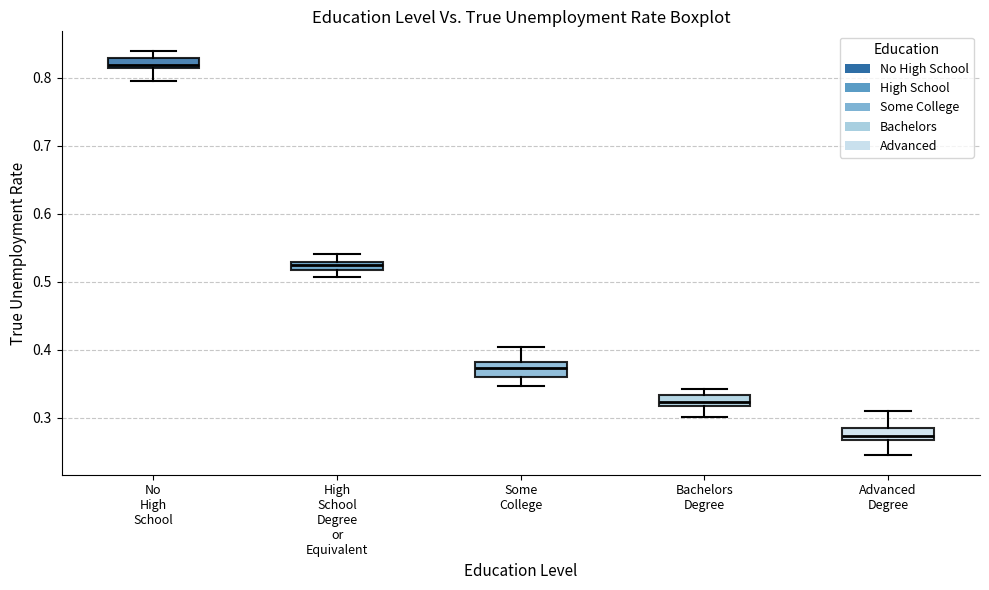

Which box has the highest median line?

No High School